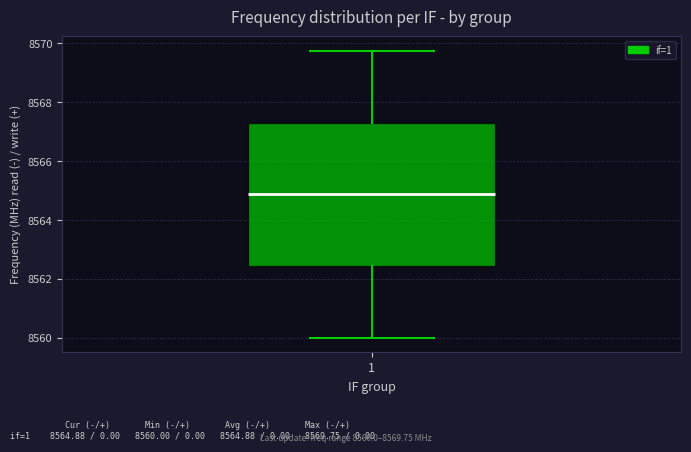

Where does the median line of the box at x = 1 sit on the y-axis? The values are not printed on the chart, so give them approximately, as read against the axis.

8564.8